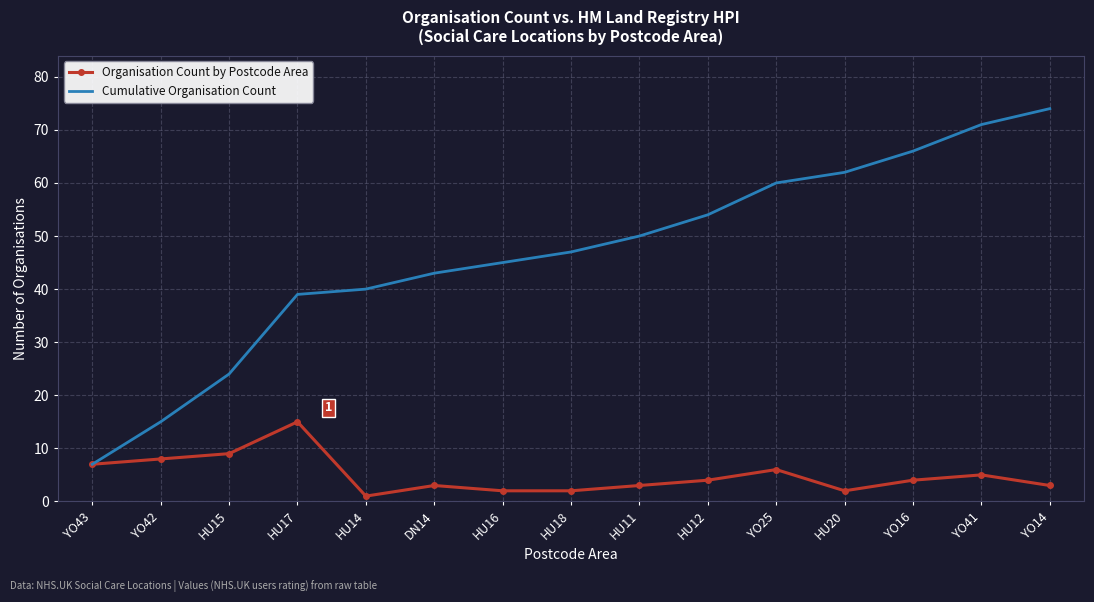

What is the difference between the highest and lowest values at HU17?

24